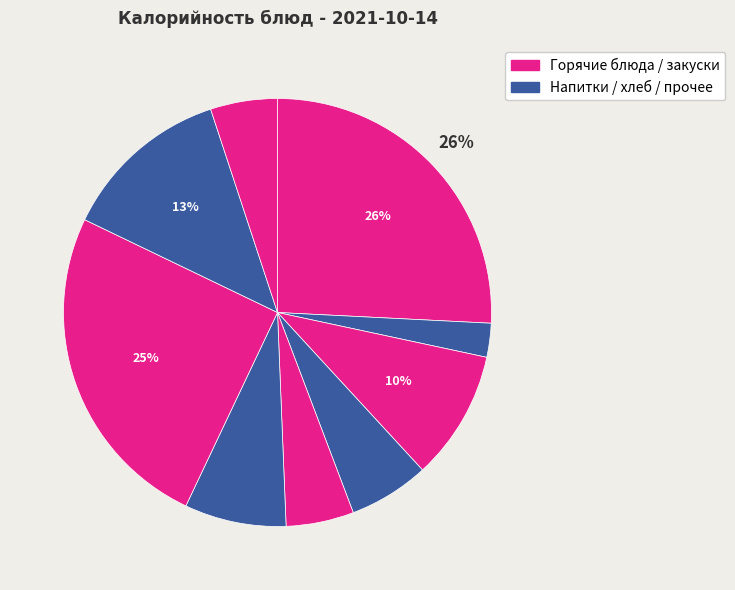

Count the number of slices in the pie.

9